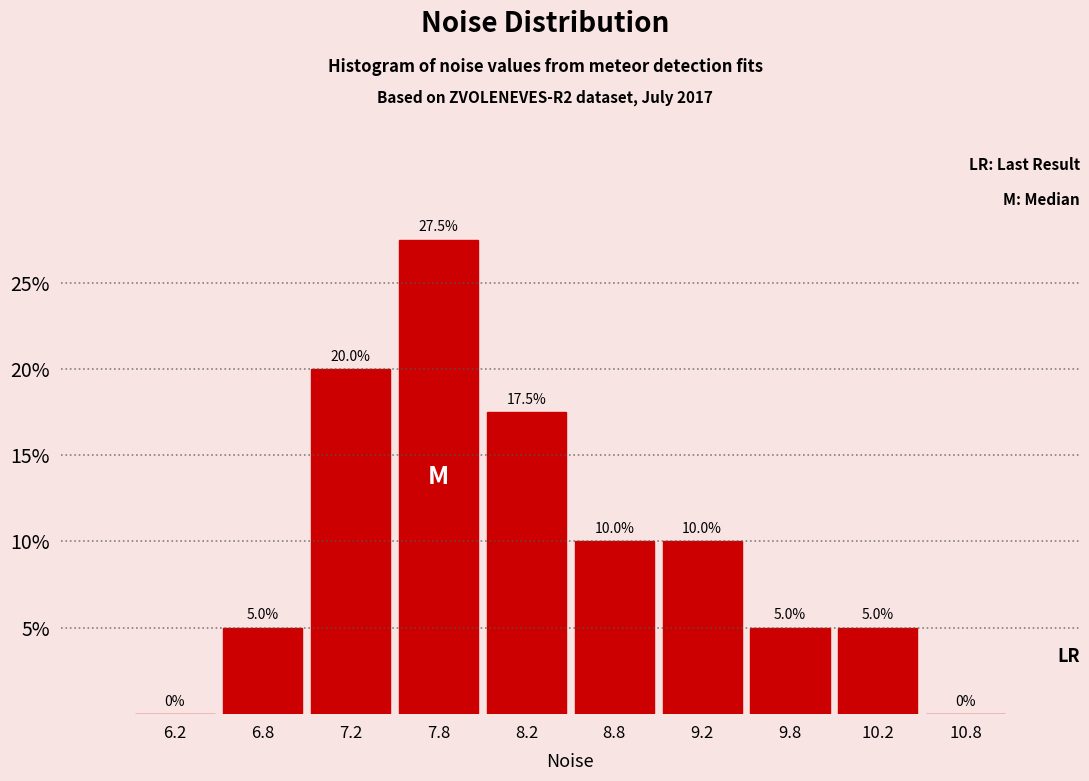

Reading left to right, list every bar in this chart as the range it spans on the x-axis followed by its height.

6.0 to 6.5: 0.0
6.5 to 7.0: 5.0
7.0 to 7.5: 20.0
7.5 to 8.0: 27.5
8.0 to 8.5: 17.5
8.5 to 9.0: 10.0
9.0 to 9.5: 10.0
9.5 to 10.0: 5.0
10.0 to 10.5: 5.0
10.5 to 11.0: 0.0